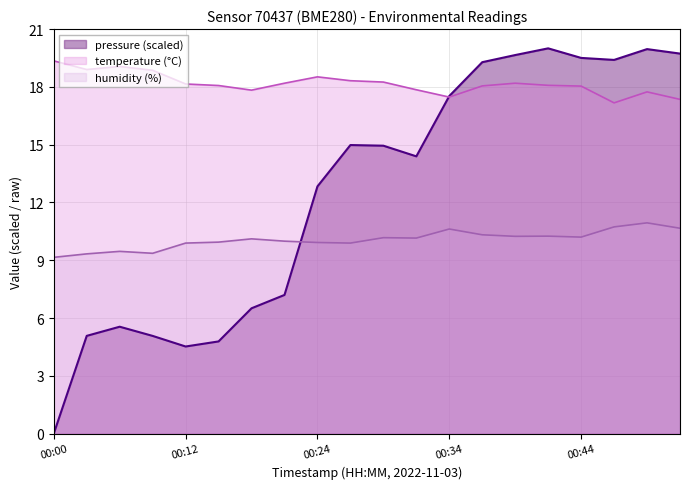

At 2022-11-03T00:49:04, list the series in order from smallest to largest.

humidity, temperature, pressure